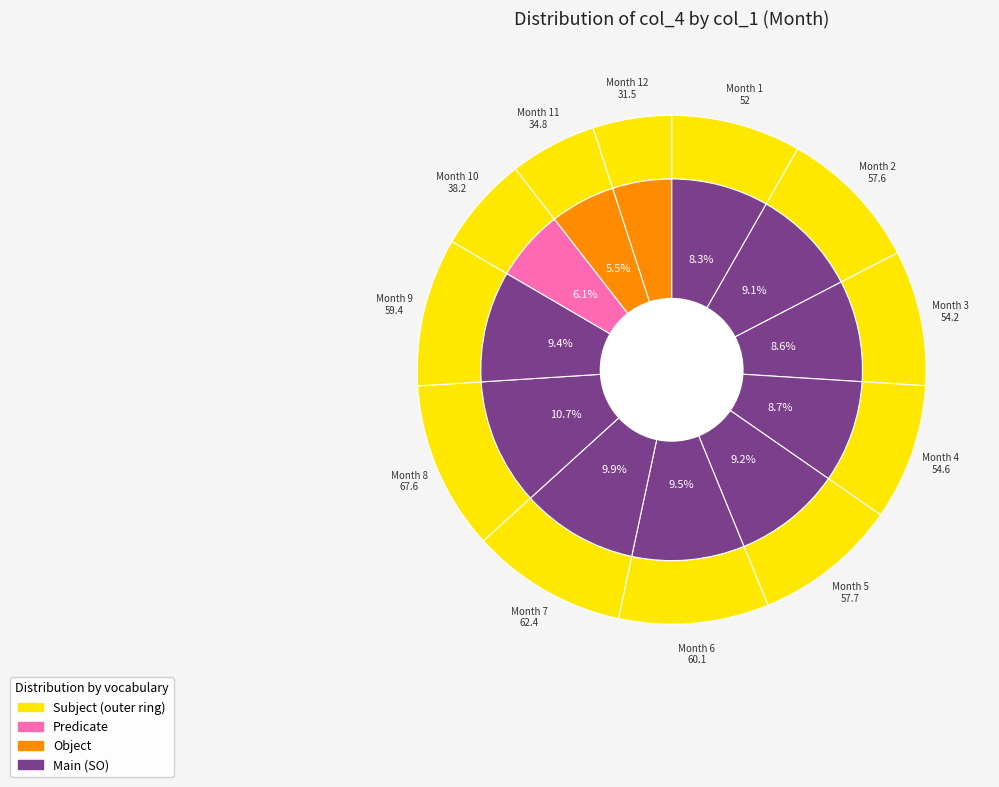

What percentage do 8 and 10 together represent?

16.8%